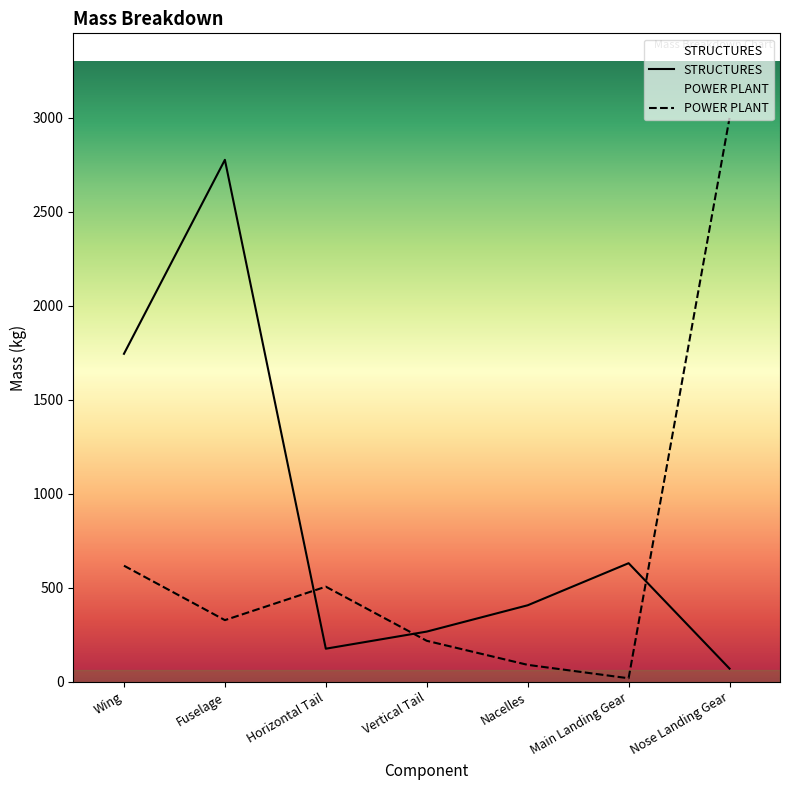

Where do POWER PLANT and STRUCTURES first cross each other?

Fuselage and Horizontal Tail